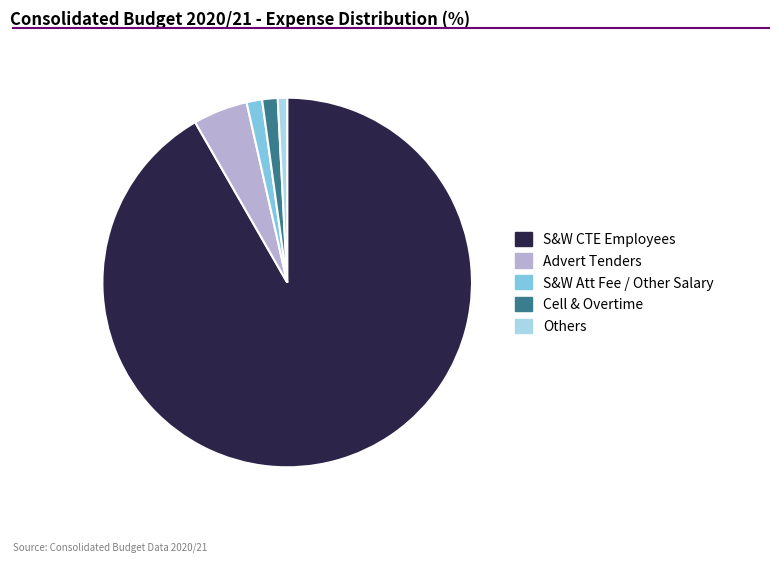

Is there a majority slice in this chart?

Yes